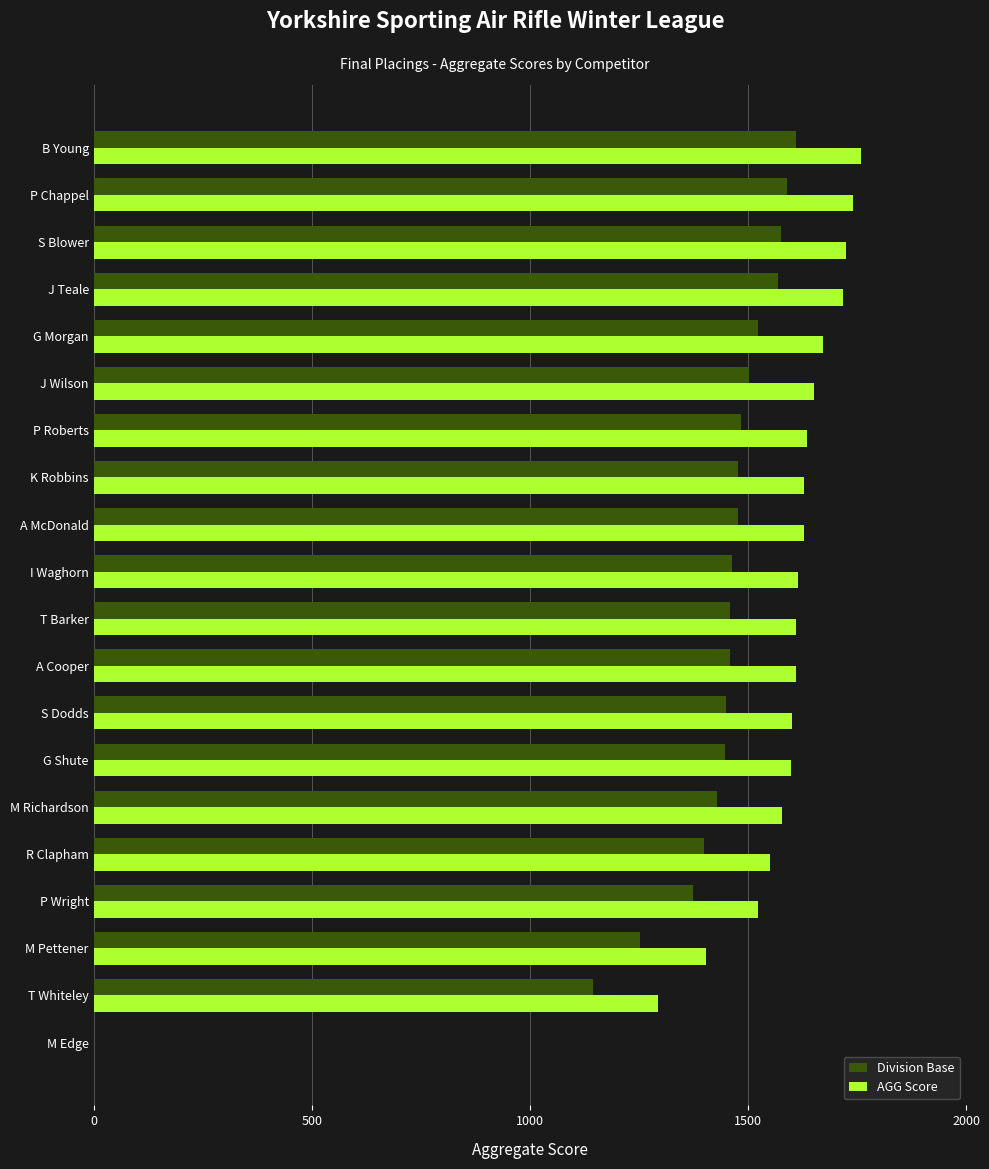

What is the sum of the AGG Score values at S Dodds and M Edge?

1600